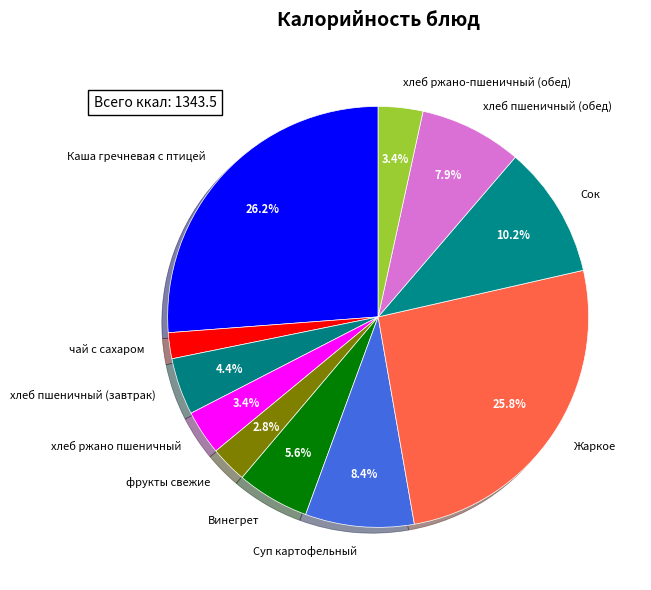

To the nearest percent, what percentage of the pie is хлеб пшеничный (обед)?

8%